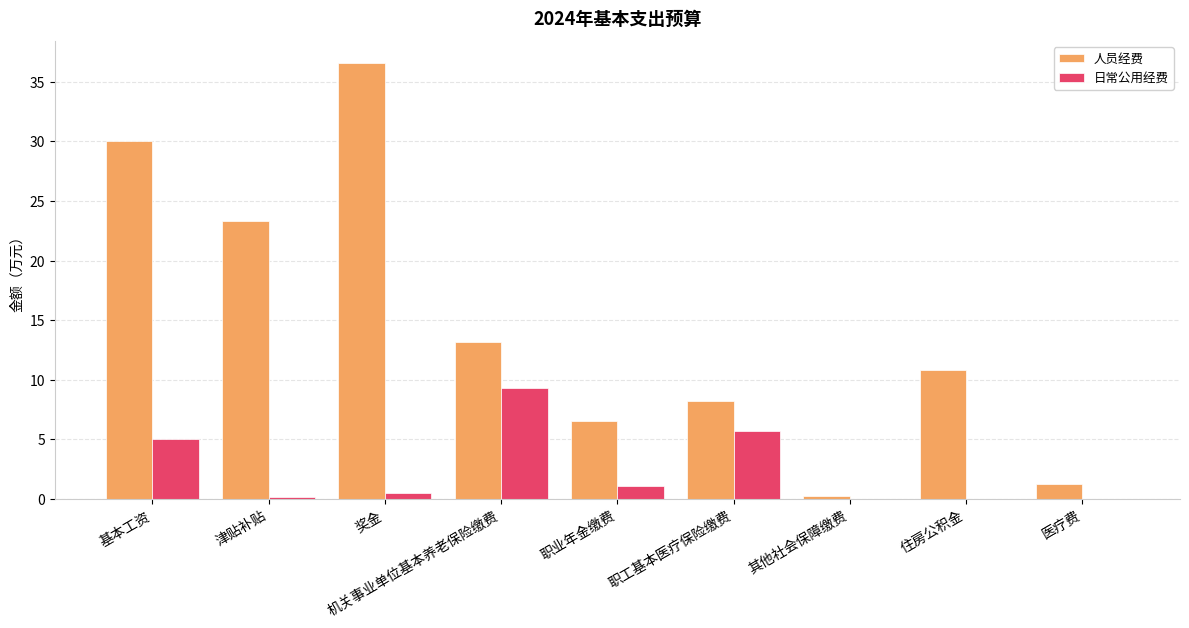

True or false: 人员经费 has a value of 3.0 at 住房公积金.

False